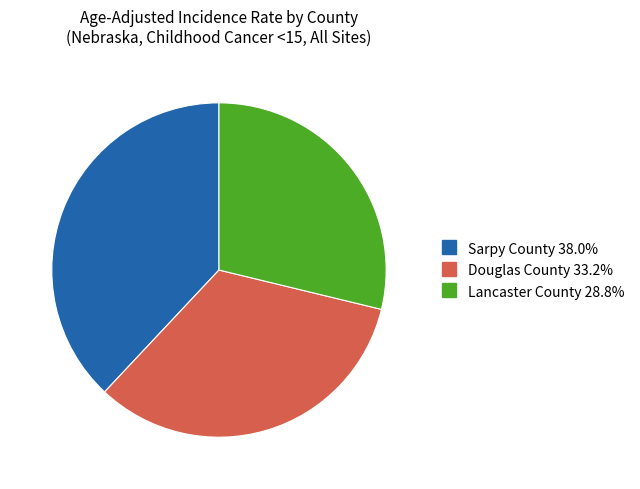

What is the smallest slice in the pie chart?

Lancaster County